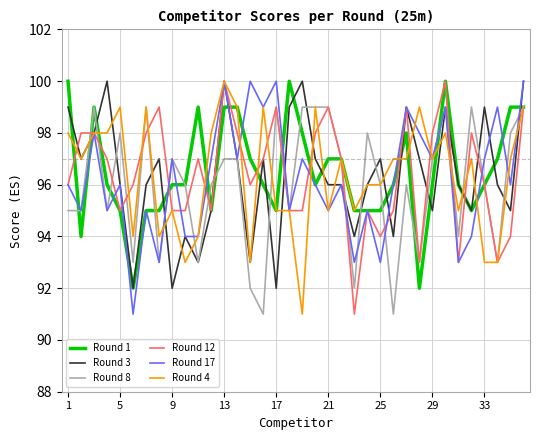

What is the smallest value displayed?

91